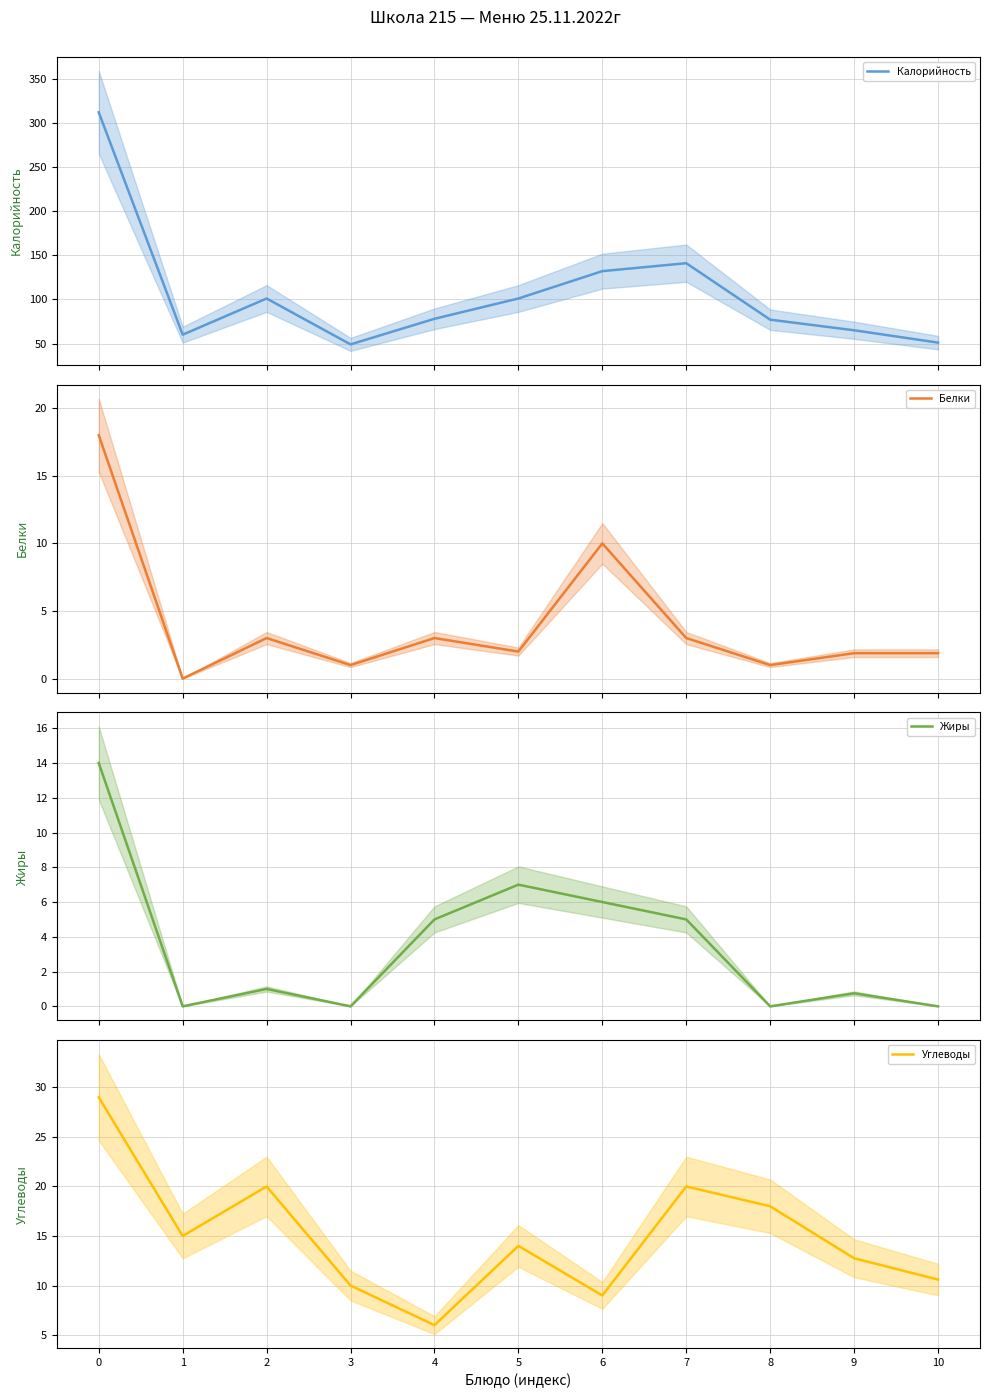

True or false: Жиры and Углеводы cross at least once.

False